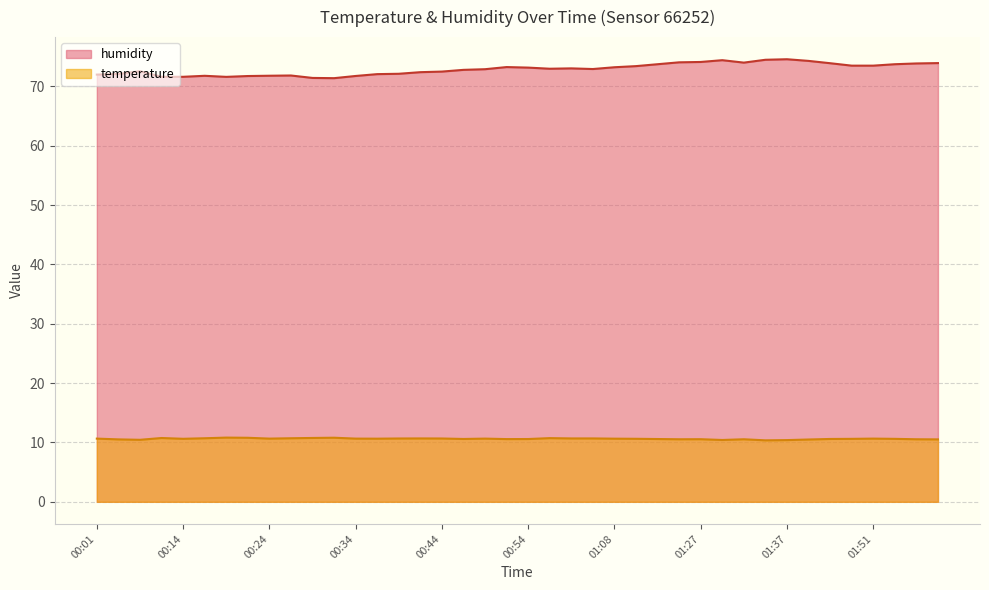

Which series has the widest spread of values?

humidity